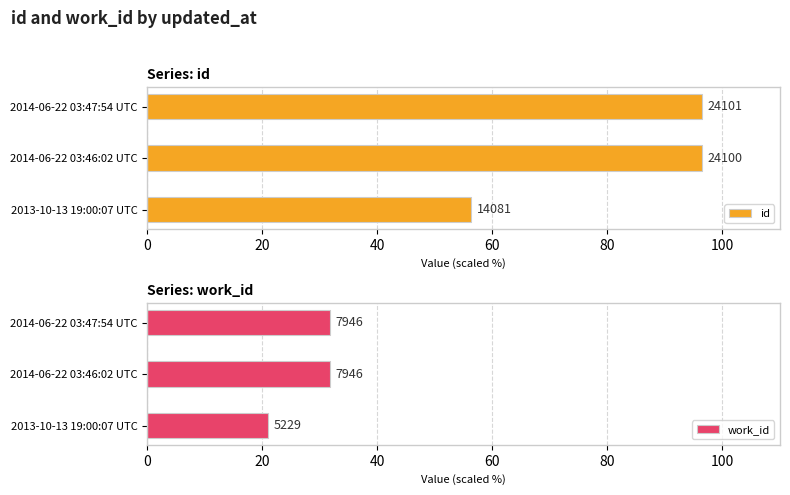

What is the average value of the work_id series?

28.2